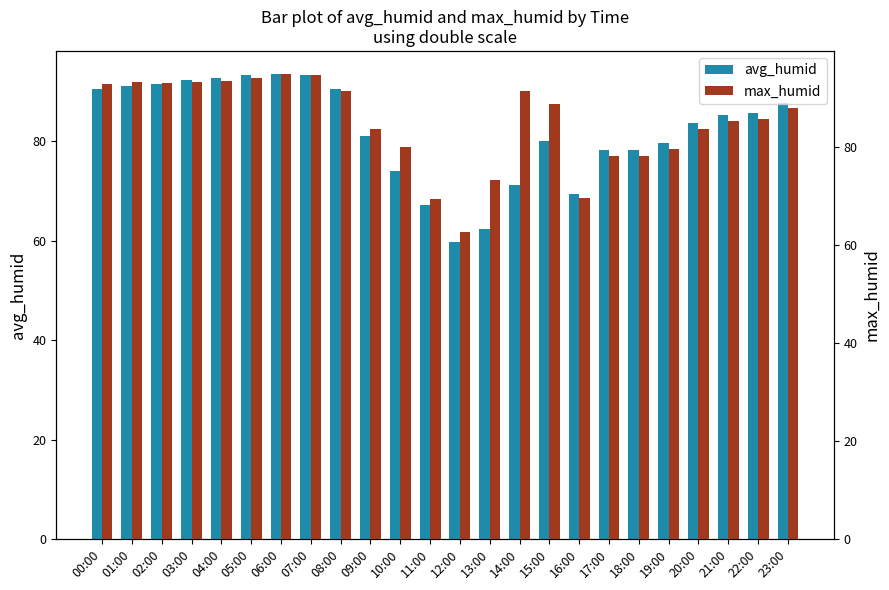

What is the value of the avg_humid bar at the 12th from the left?

67.2